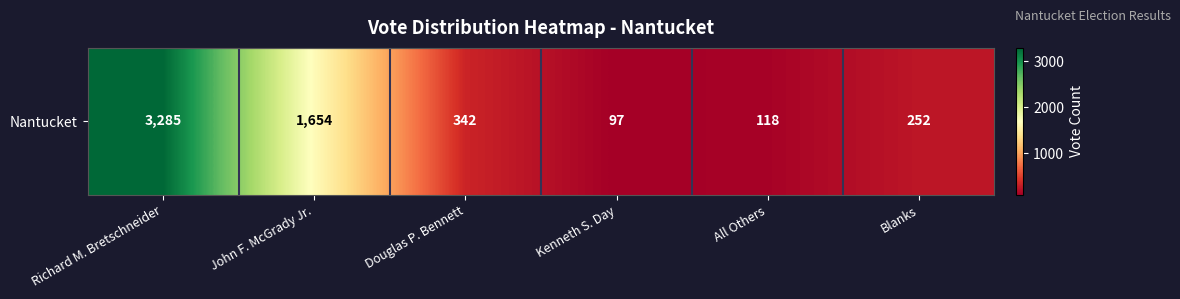

Reading left to right, transcribe all the data shown in this chart.

3285	1654	342	97	118	252